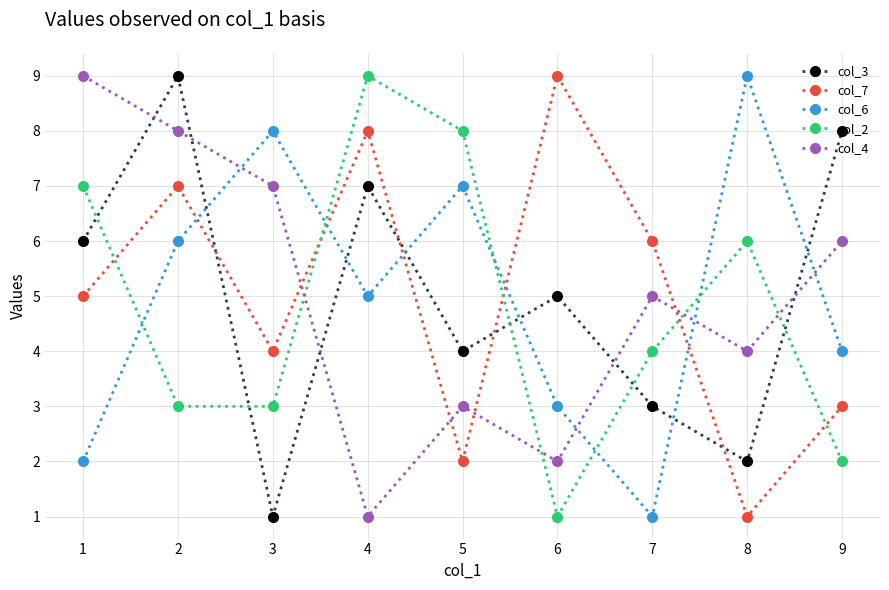

At 3, list the series in order from smallest to largest.

col_3, col_2, col_7, col_4, col_6